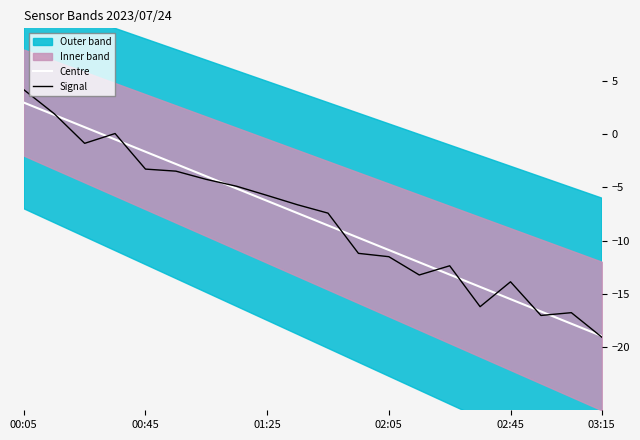

The Signal series shows 0.0 at 02:05. True or false?

False